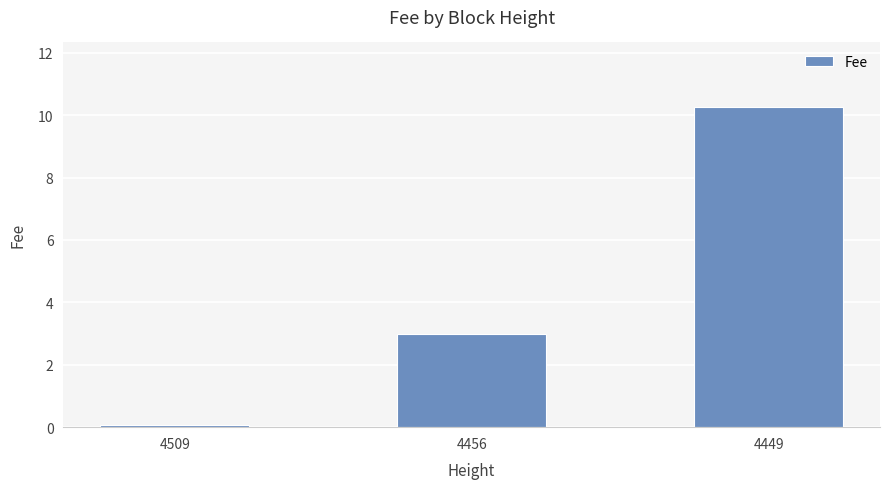

What is the value of the 3rd bar from the left?

10.3